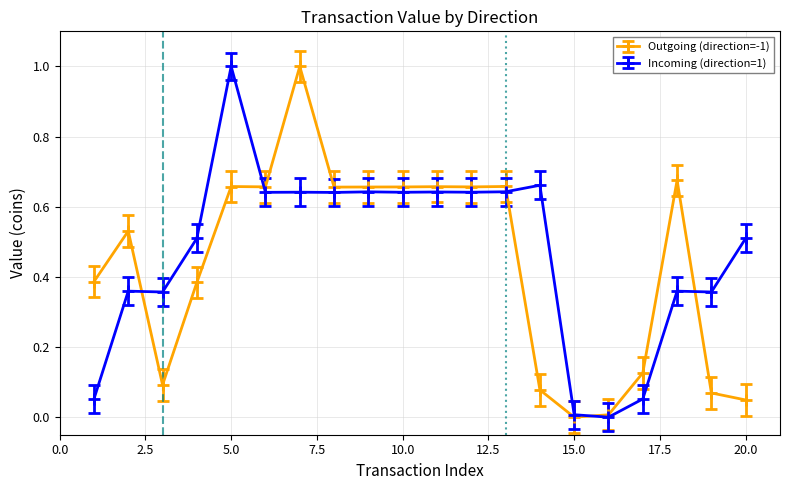

List the series in order of their overall mean, highest first.

Incoming (direction=1), Outgoing (direction=-1)